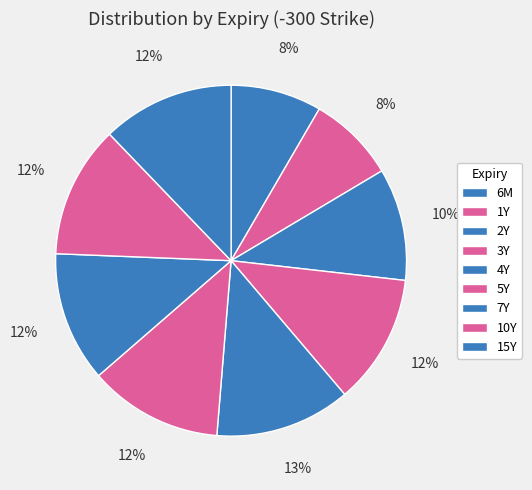

Count the number of slices in the pie.

9